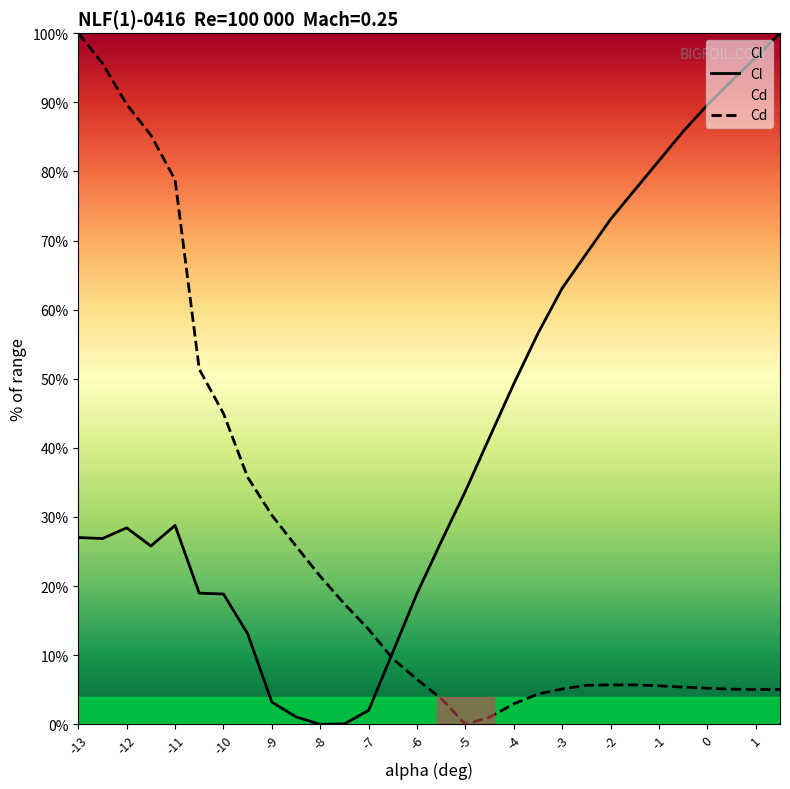

At which label does Cd reach its peak?

-13